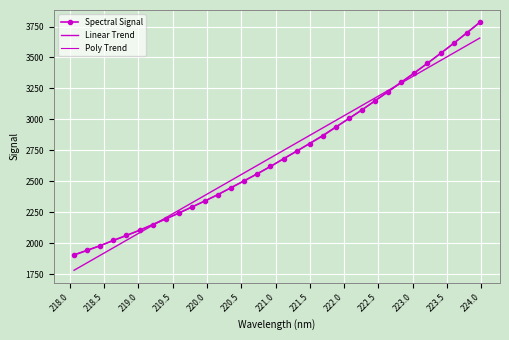

True or false: Spectral Signal has more than 2 interior local peaks.

False